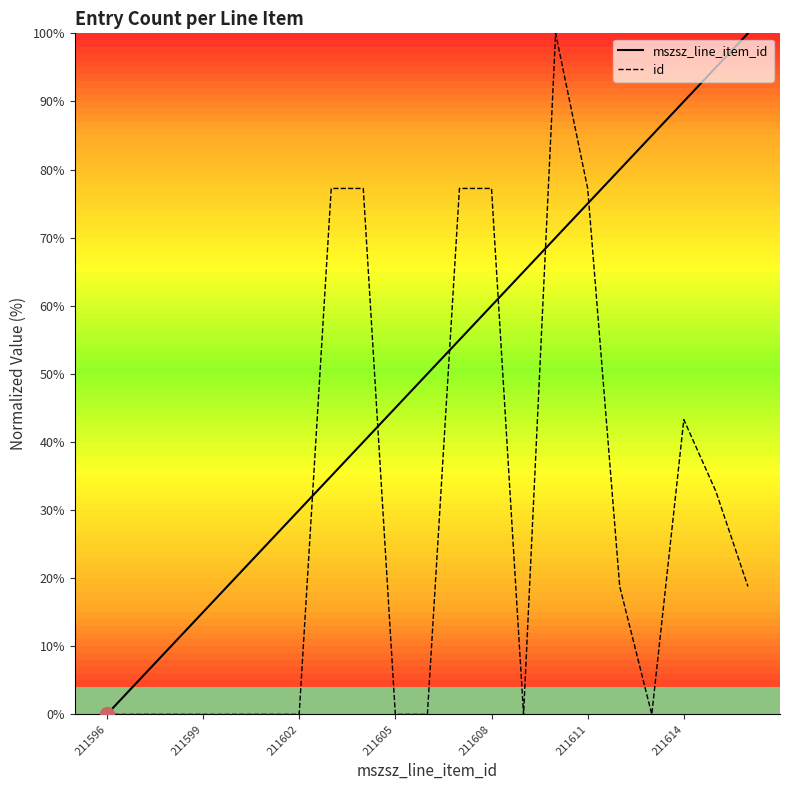

Which has a higher value, 211596 or 8?

8